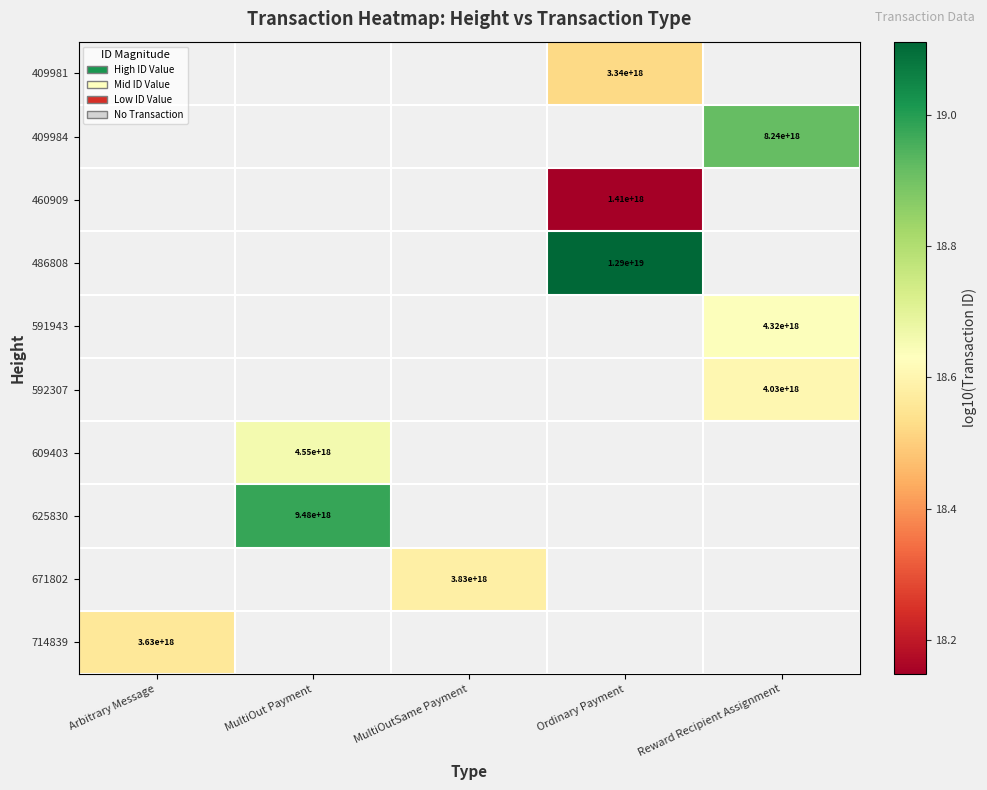

How many values in 591943 are above zero?

1